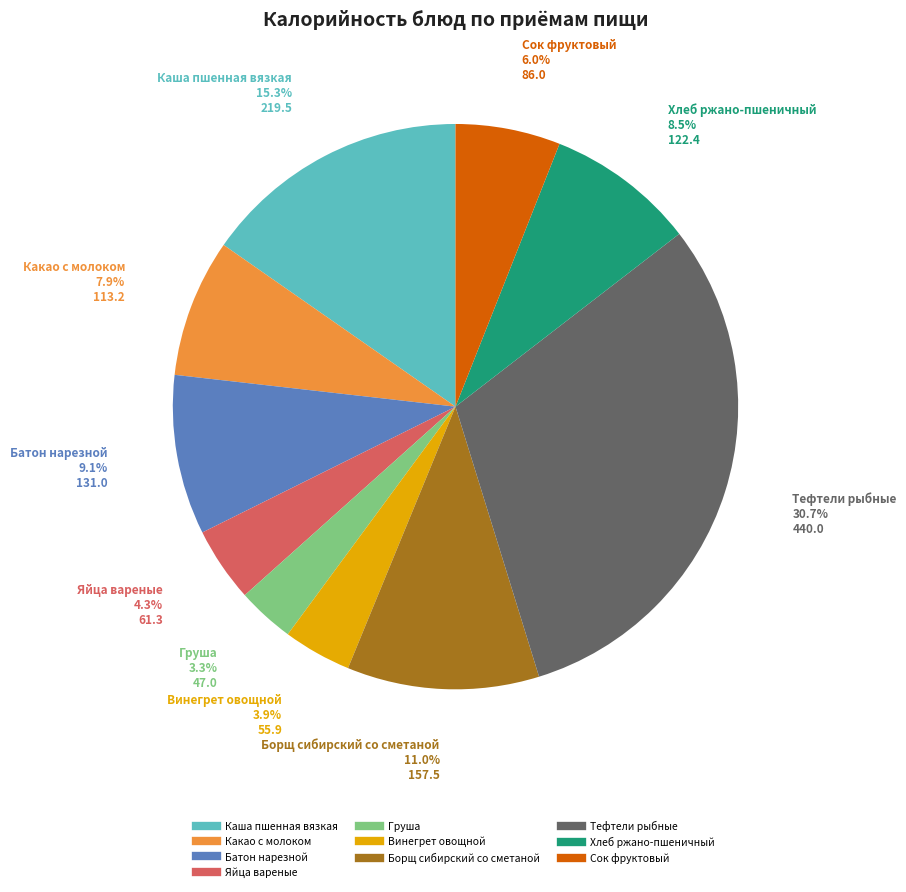

To the nearest percent, what is the combined percentage of Хлеб ржано-пшеничный and Винегрет овощной?

12%